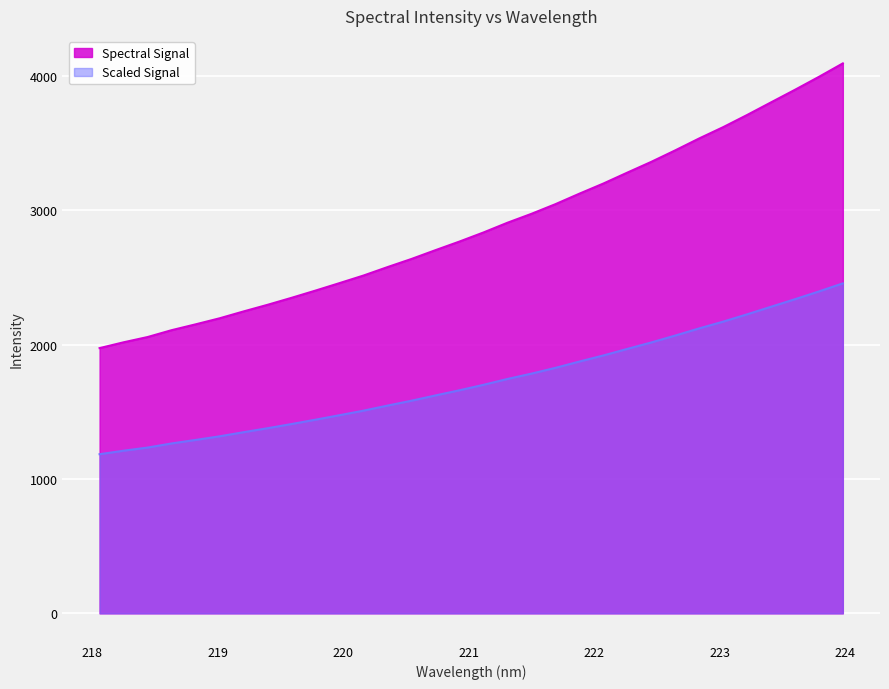

List the labels in order of value, smallest first.

218.0596, 218.2508, 218.442, 218.6332, 218.8244, 219.0156, 219.2067, 219.3979, 219.589, 219.7801, 219.9712, 220.1623, 220.3533, 220.5444, 220.7354, 220.9264, 221.1174, 221.3083, 221.4993, 221.6902, 221.8812, 222.0721, 222.263, 222.4538, 222.6447, 222.8355, 223.0264, 223.2172, 223.408, 223.5987, 223.7895, 223.9802